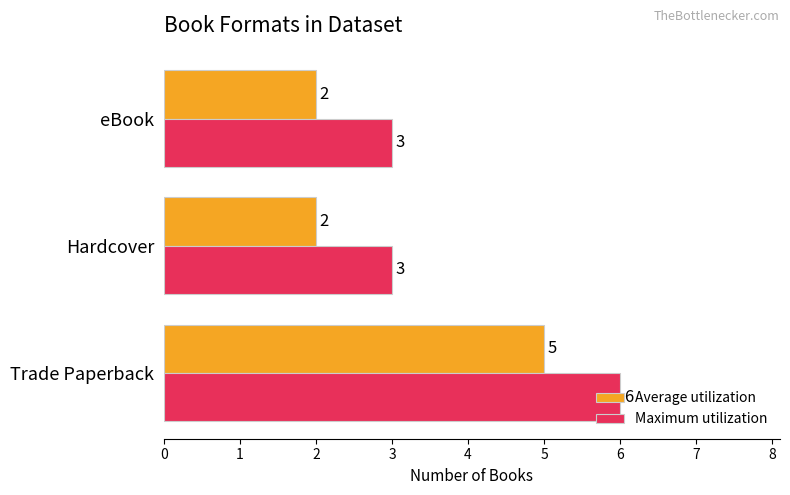

How many Average utilization values are between 2 and 5?

3